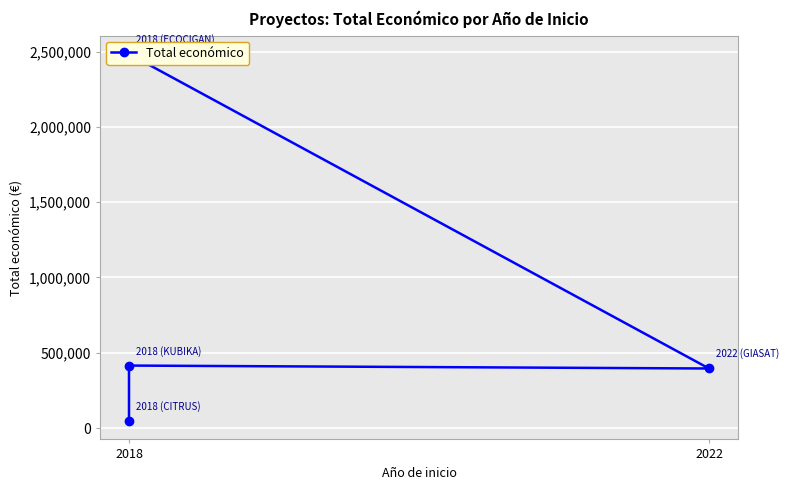

The chart shows a value of 213744 at 2022. True or false?

False